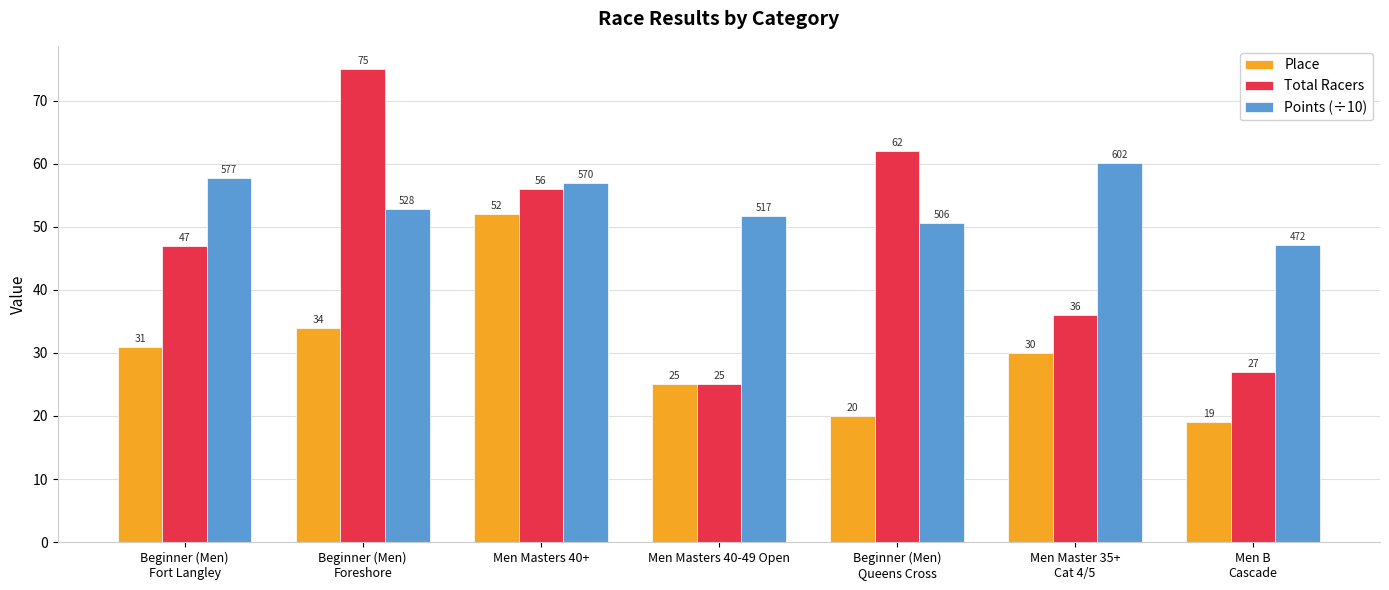

At which category is the sum across all series the highest?

Men Masters 40+